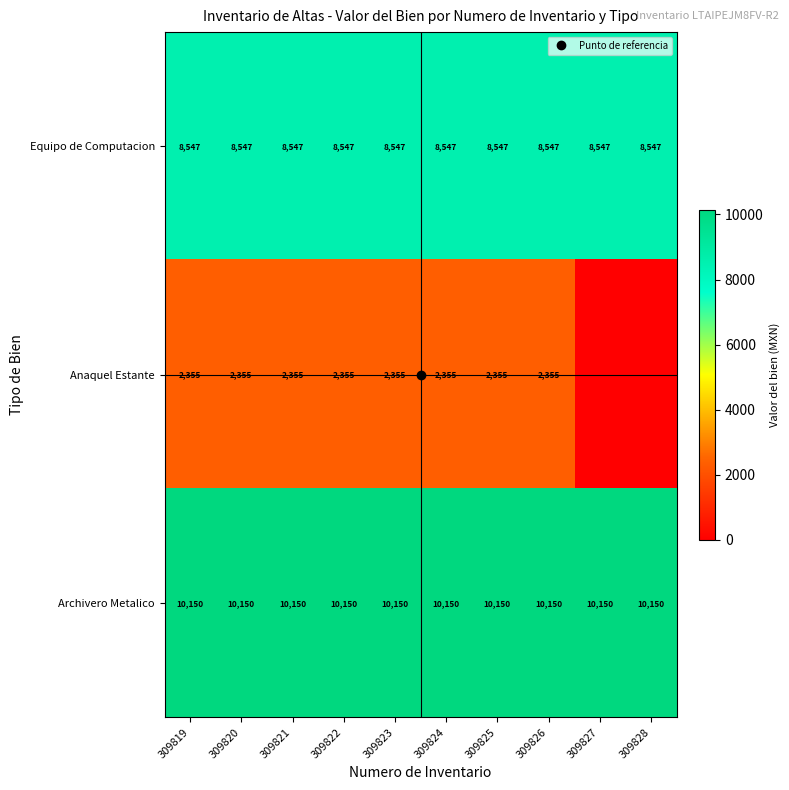

What is the maximum value shown in the chart?

10150.0